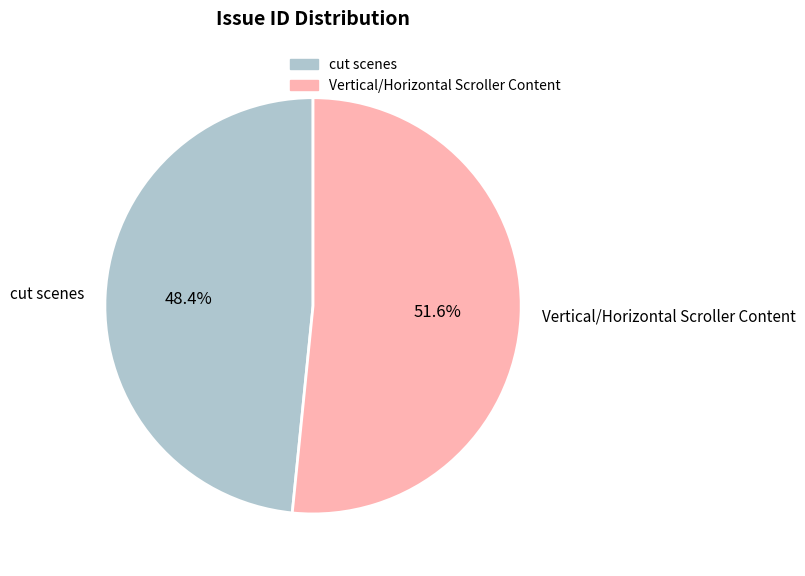

What percentage is the Vertical/Horizontal Scroller Content slice, to the nearest percent?

52%